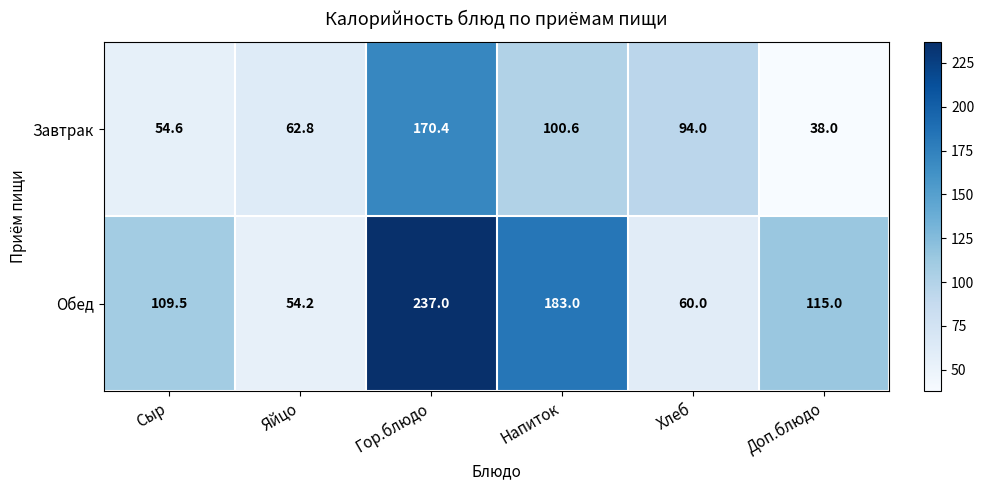

True or false: Обед has a value of 37.9 at Напиток.

False